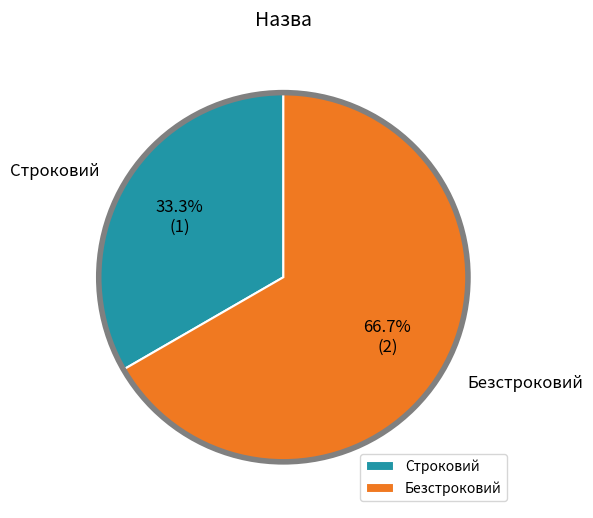

The Строковий slice represents 43% of the pie. True or false?

False